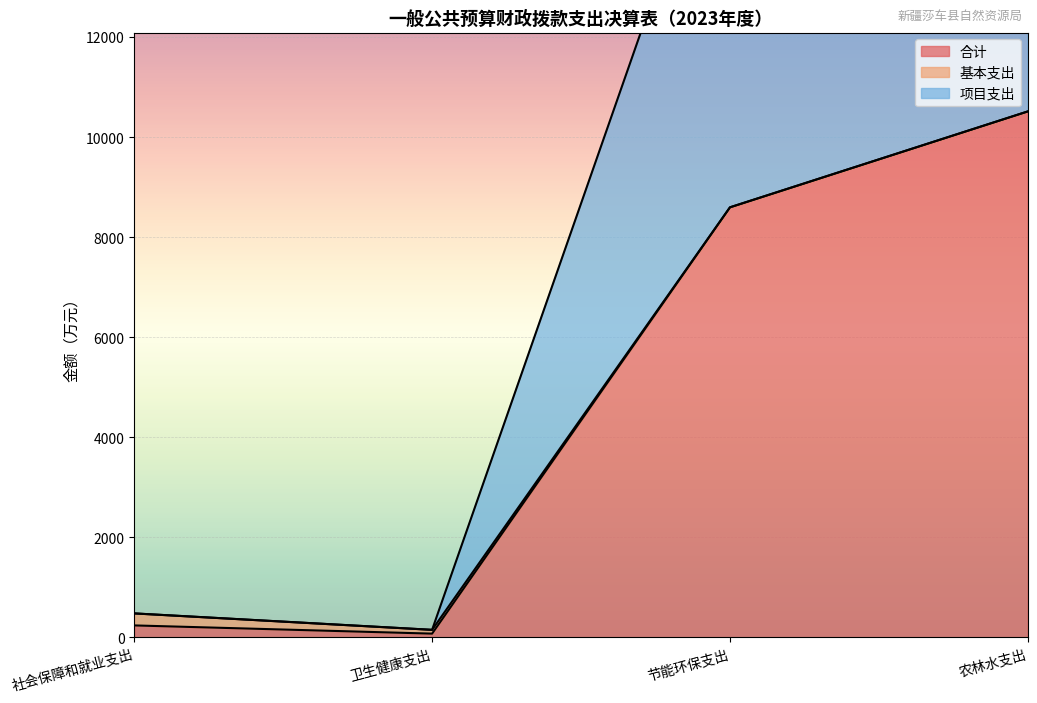

True or false: 合计 and 项目支出 intersect in this chart.

False